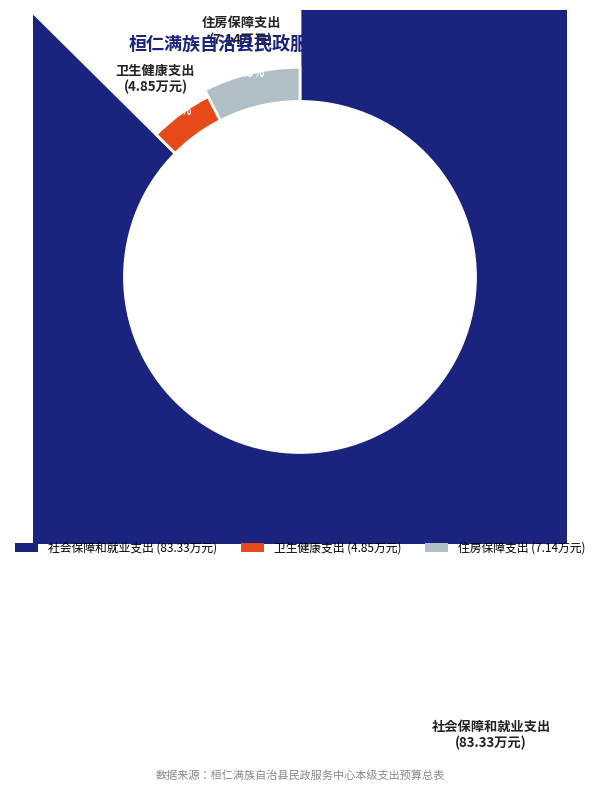

To the nearest percent, what portion does 卫生健康支出 represent?

5%